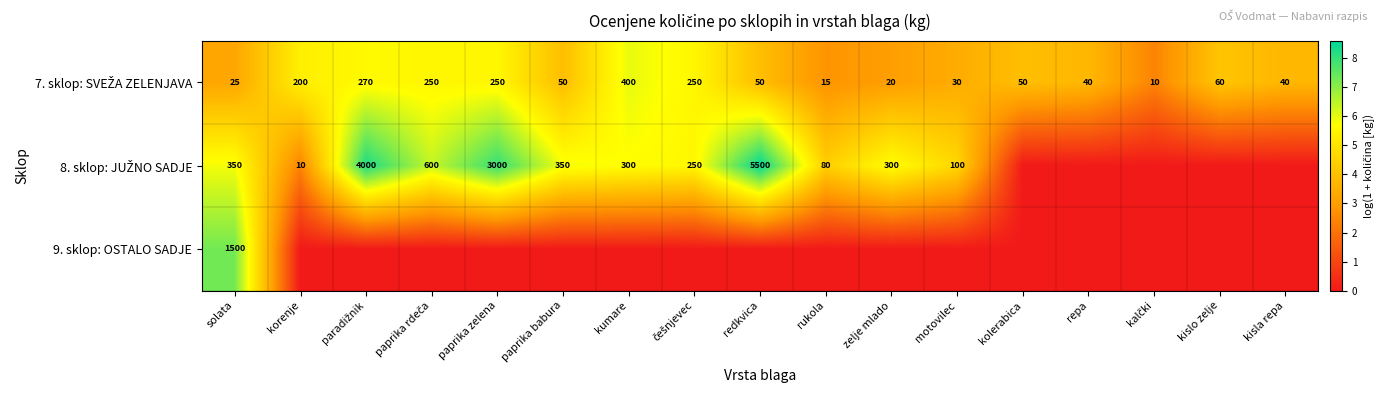

How many positive values does the 8. sklop: JUŽNO SADJE series have?

12